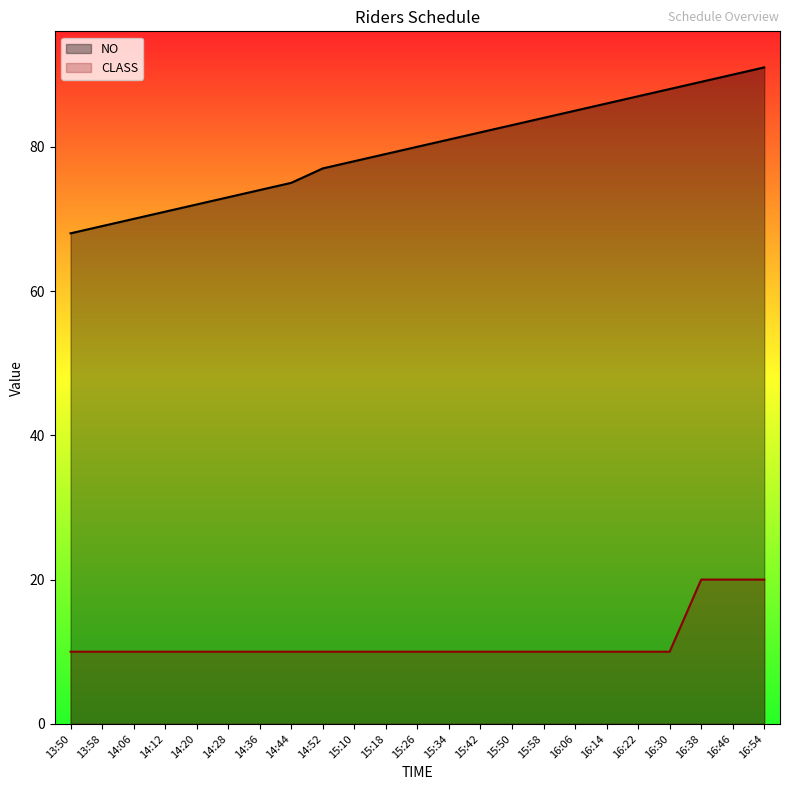

What position from the left is 14:12?

4